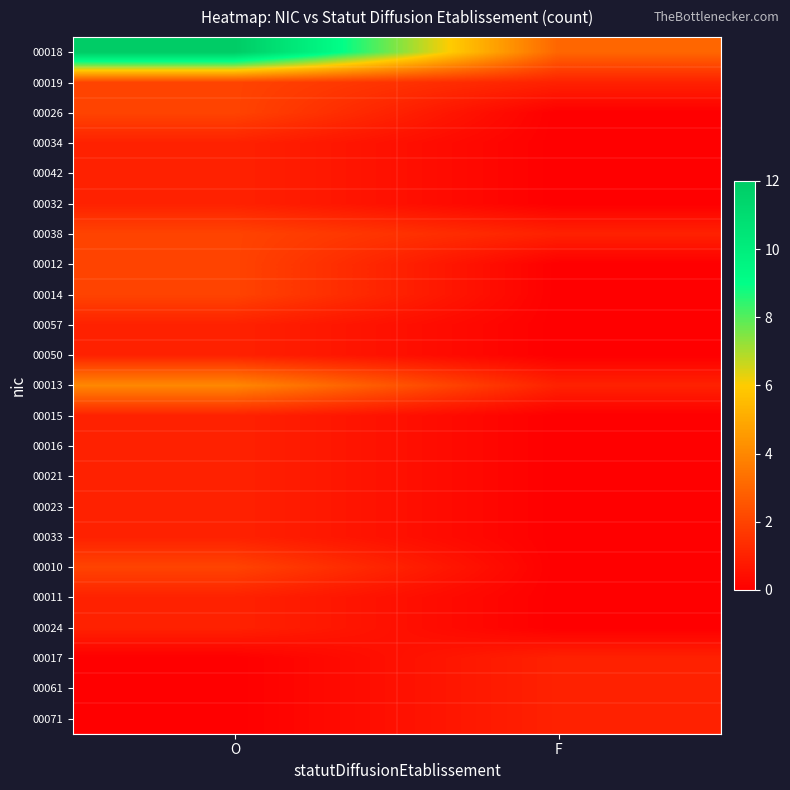

Reading left to right, extract all data points from this chart.

00018: O=12	F=3
00019: O=2	F=1
00026: O=2	F=0
00034: O=1	F=0
00042: O=1	F=0
00032: O=1	F=0
00038: O=2	F=1
00012: O=2	F=0
00014: O=2	F=0
00057: O=1	F=0
00050: O=1	F=0
00013: O=4	F=1
00015: O=1	F=0
00016: O=1	F=0
00021: O=1	F=0
00023: O=1	F=0
00033: O=1	F=0
00010: O=2	F=0
00011: O=1	F=0
00024: O=1	F=0
00017: O=0	F=1
00061: O=0	F=1
00071: O=0	F=1